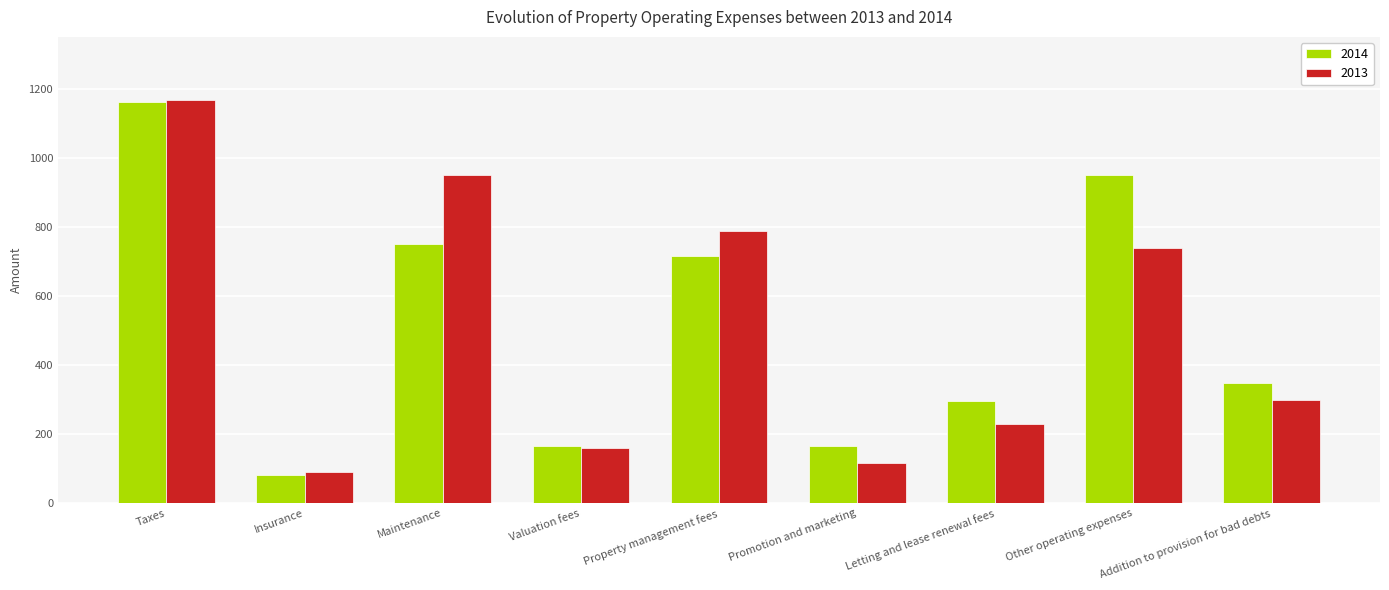

Rank the series by their average value, from highest to lowest.

2014, 2013